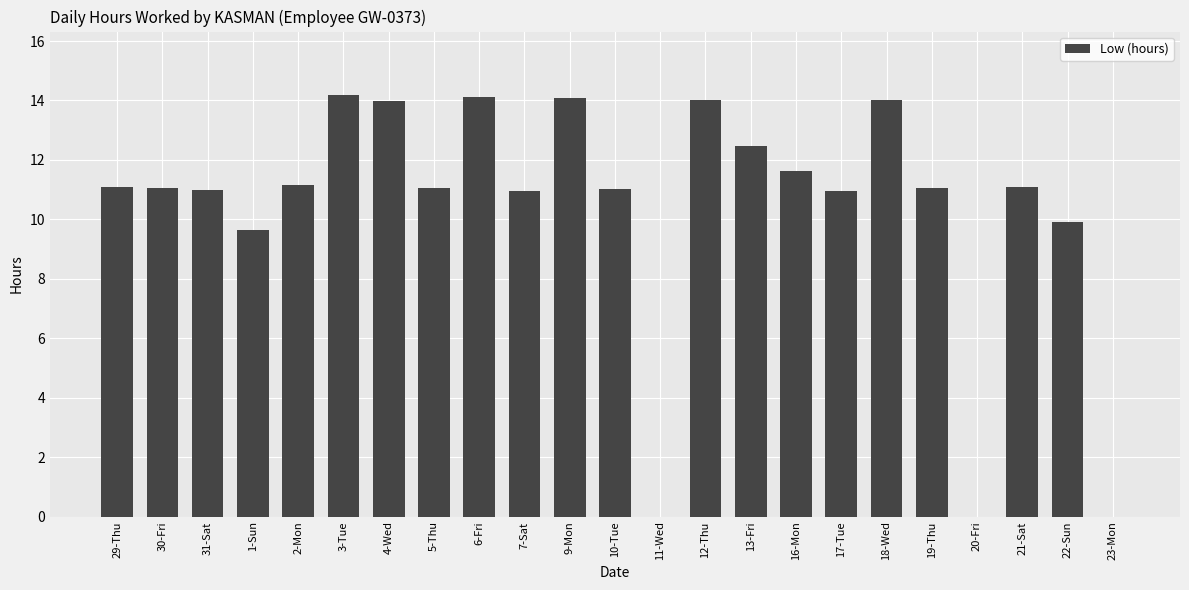

Are the bars horizontal?

No